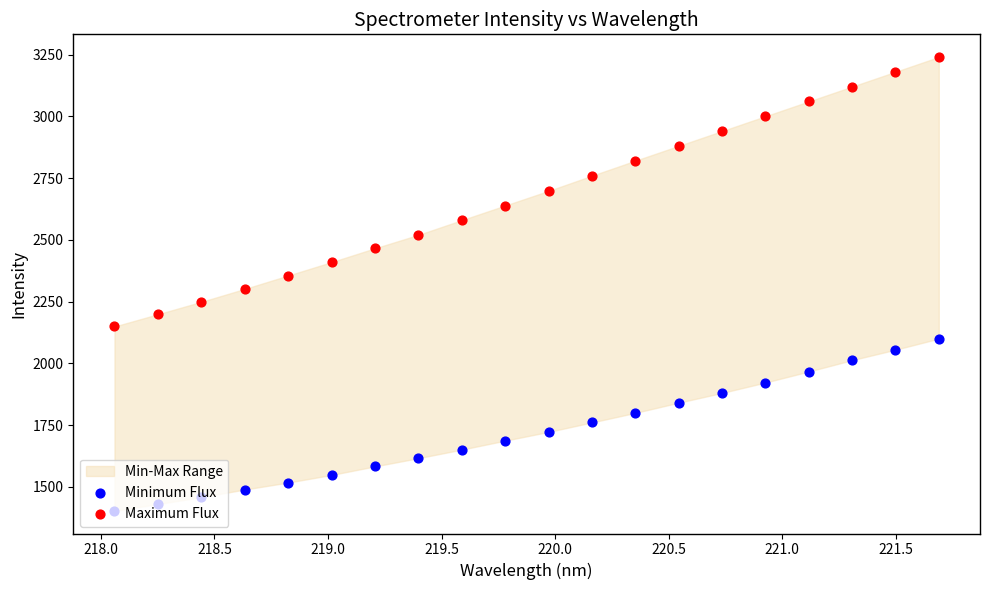

Which series has the widest spread of Y values?

Maximum Flux